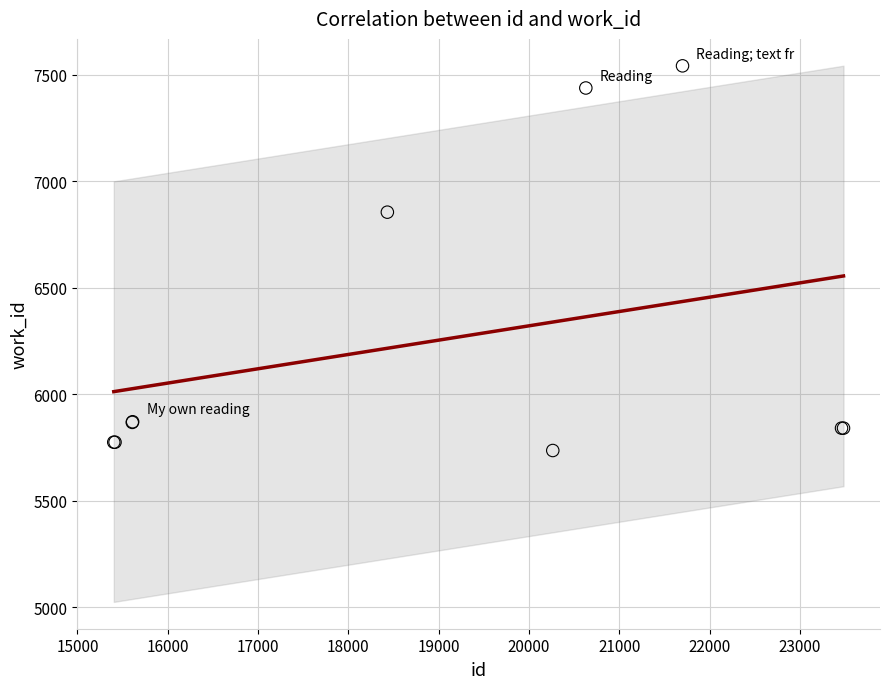

What Y value in the scatter plot is closest to 6639?

6855